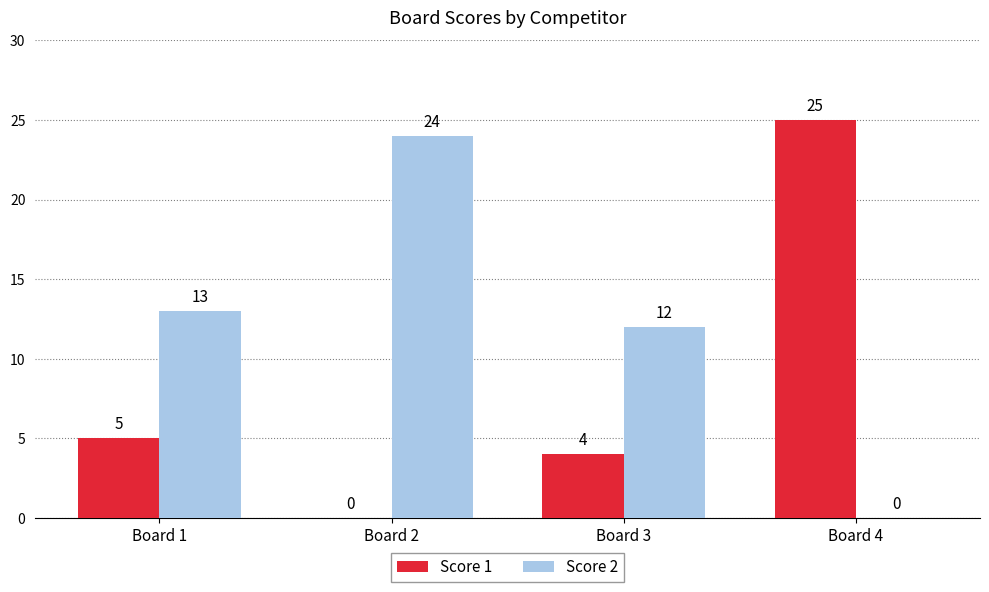

Is it true that Score 2 equals 21 at Board 1?

False